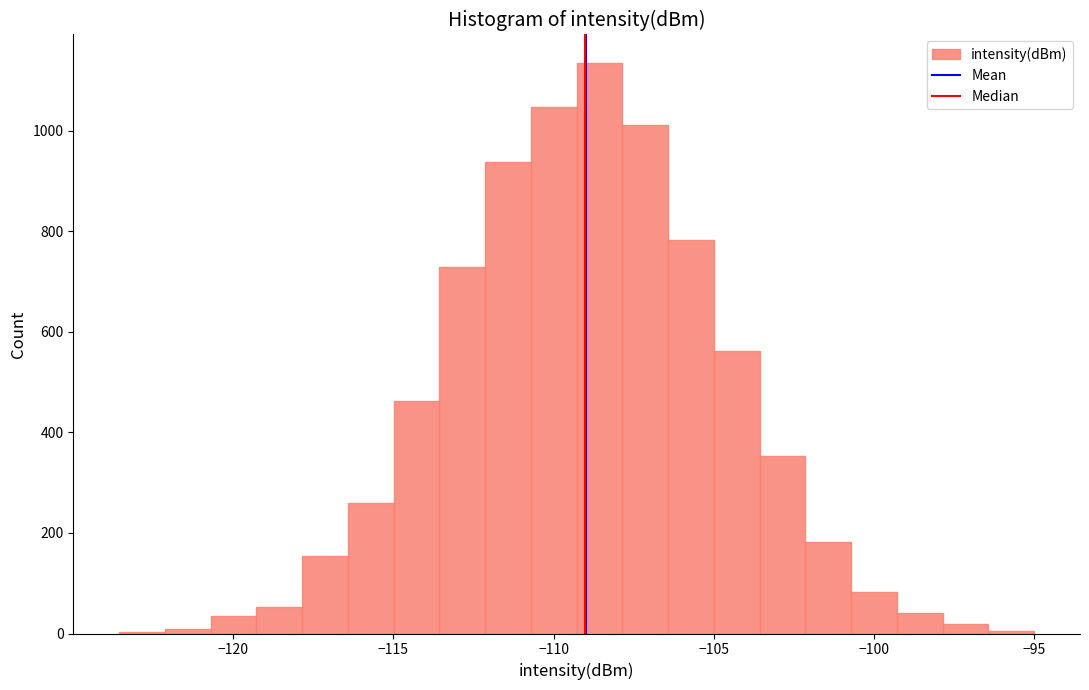

Read against the x-axis, roughly where is the centre of the tallest bar?

-108.5